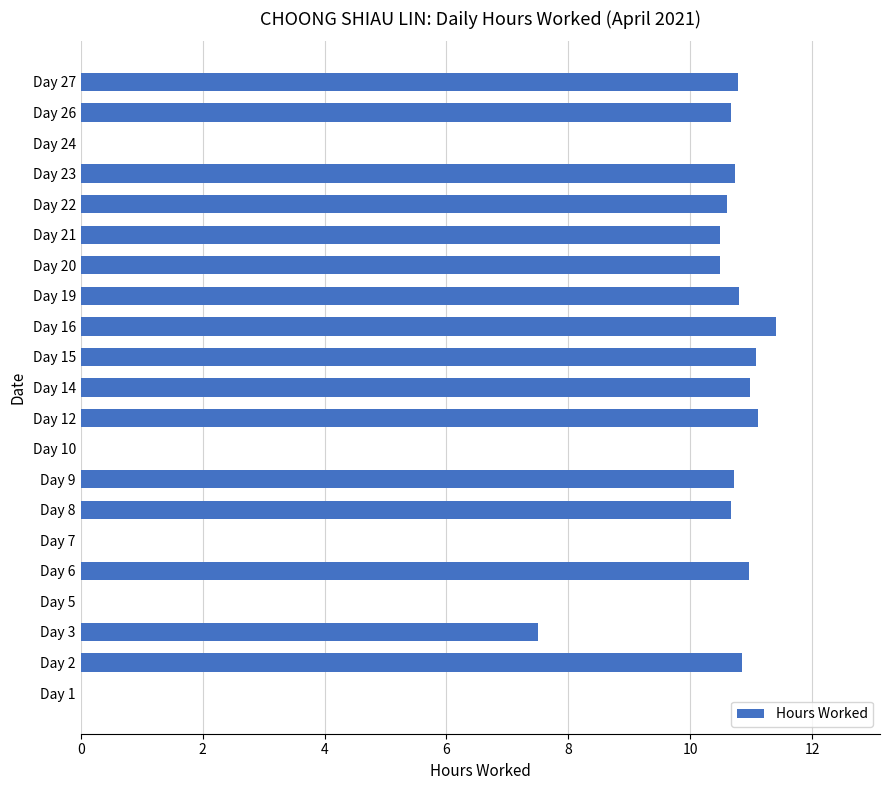

What is the greatest value displayed?

11.4